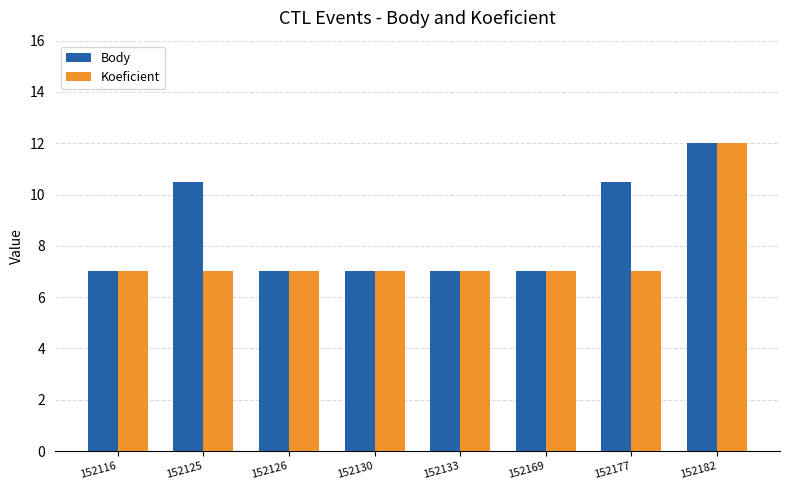

What is the value of the Koeficient bar at the 7th from the left?

7.0